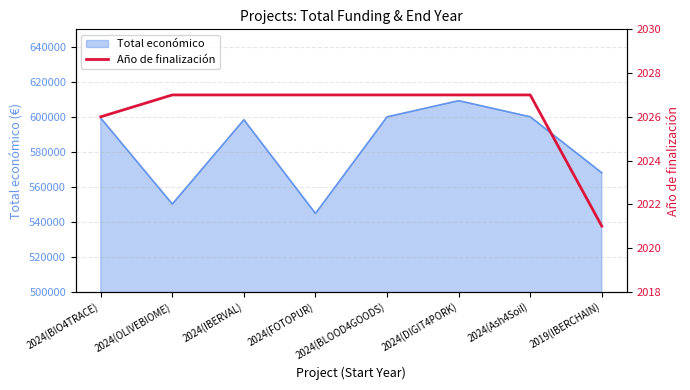

What is the highest value of the Total económico series?

609206